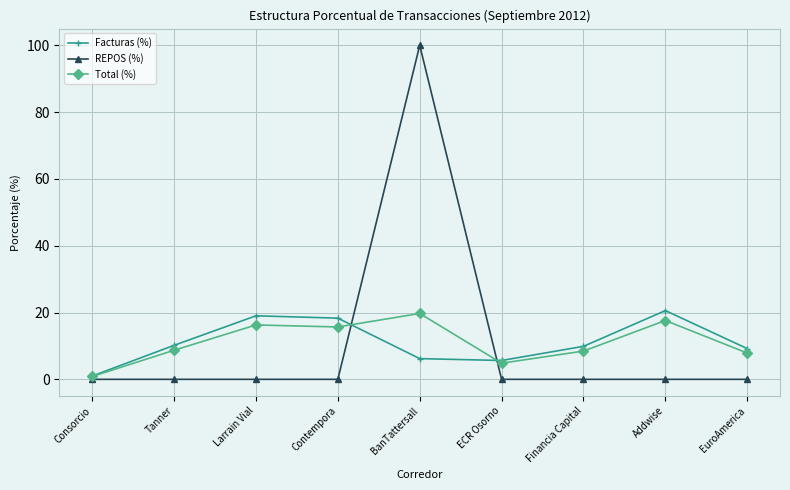

What position from the right is ECR Osorno?

4